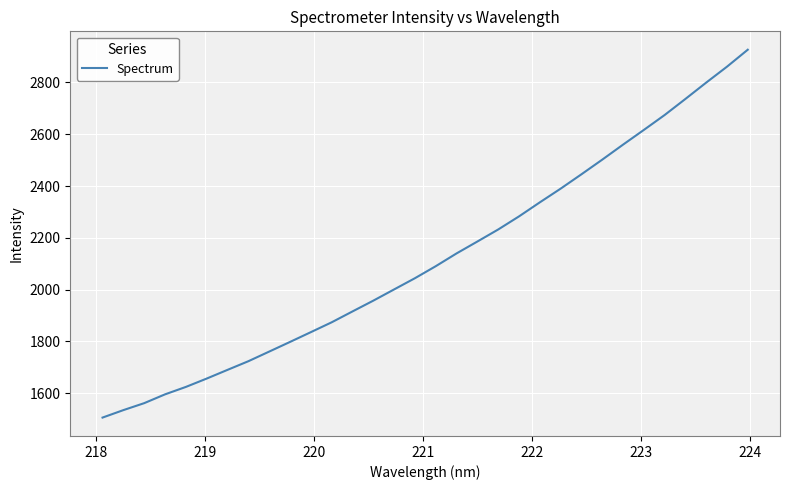

True or false: the data has more than 0 interior local peaks.

False